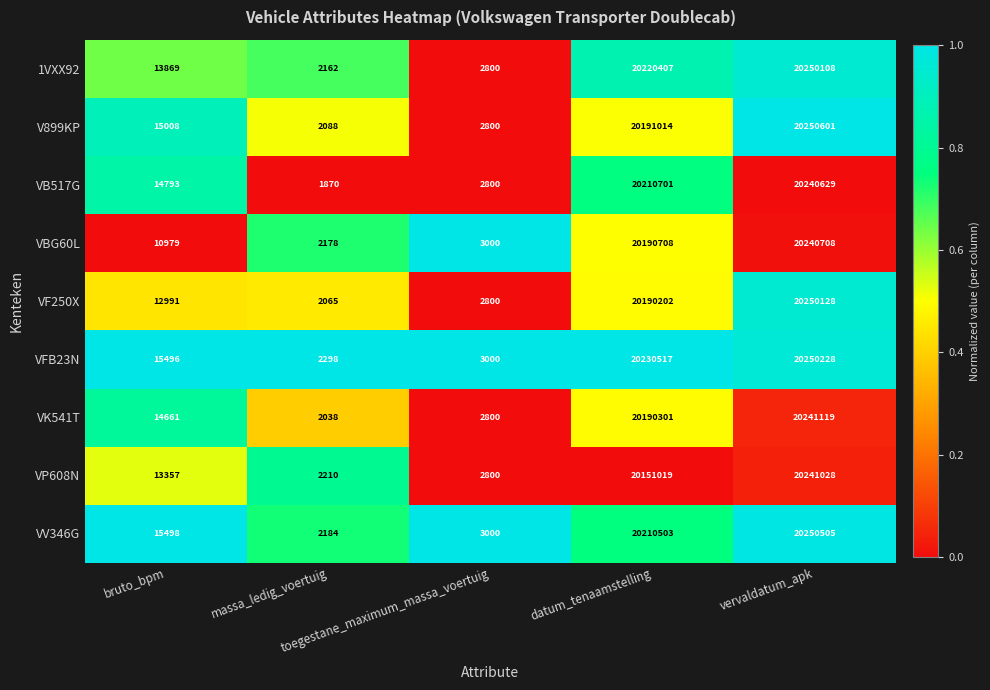

Which series has the largest total across all categories?

VFB23N